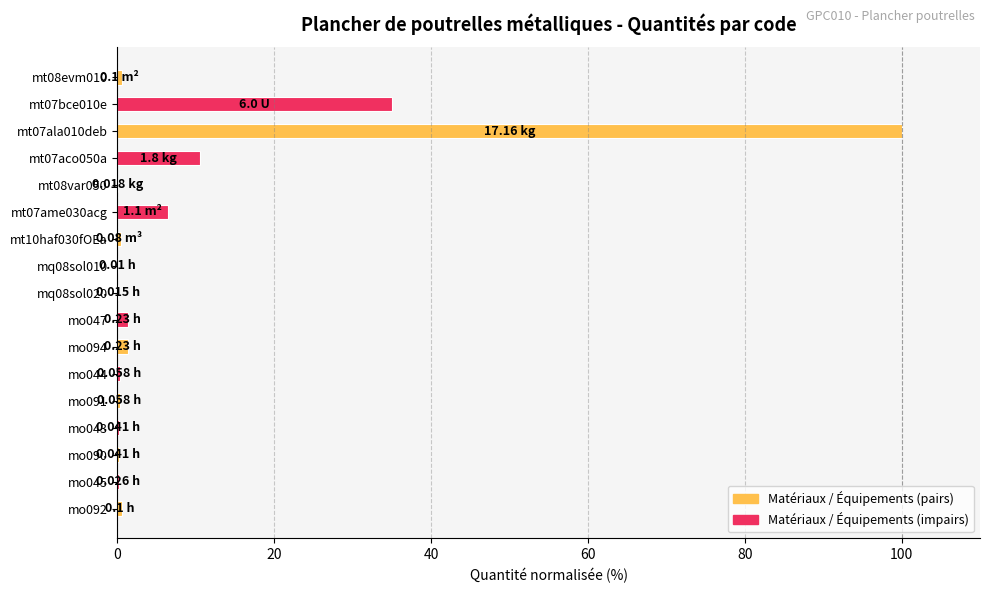

At which label is the value closest to 50?

mt07bce010e